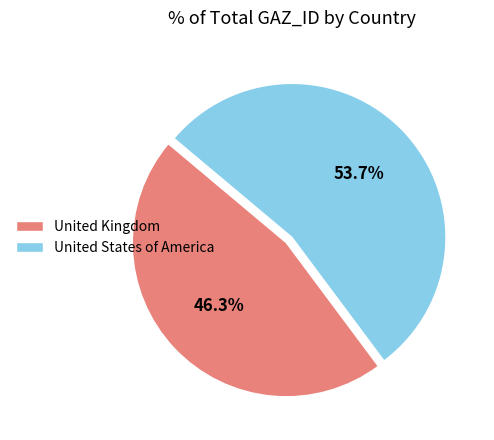

To the nearest percent, what percentage of the pie is United States of America?

54%